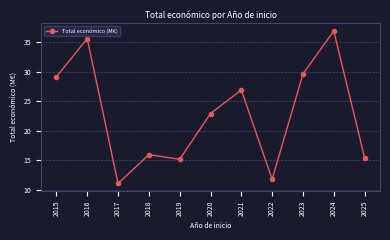

How many interior local valleys (lower than both neighbors) does the data have?

3